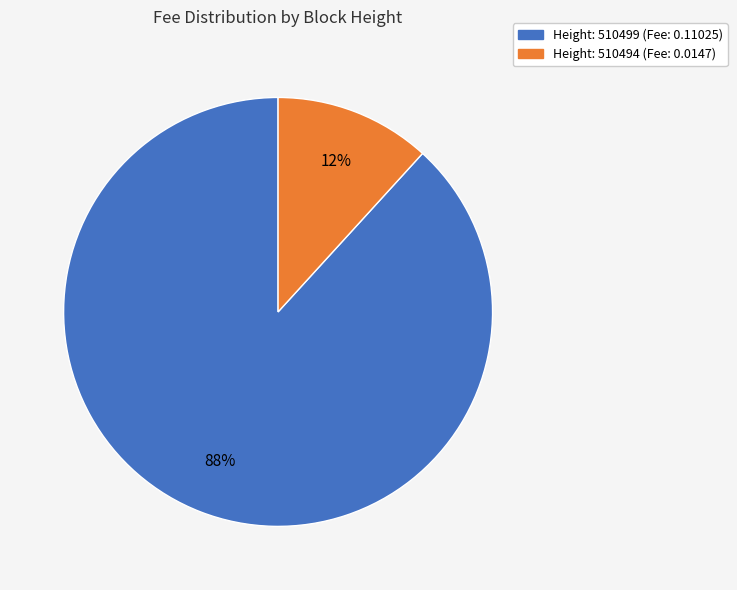

How many segments does this pie chart have?

2